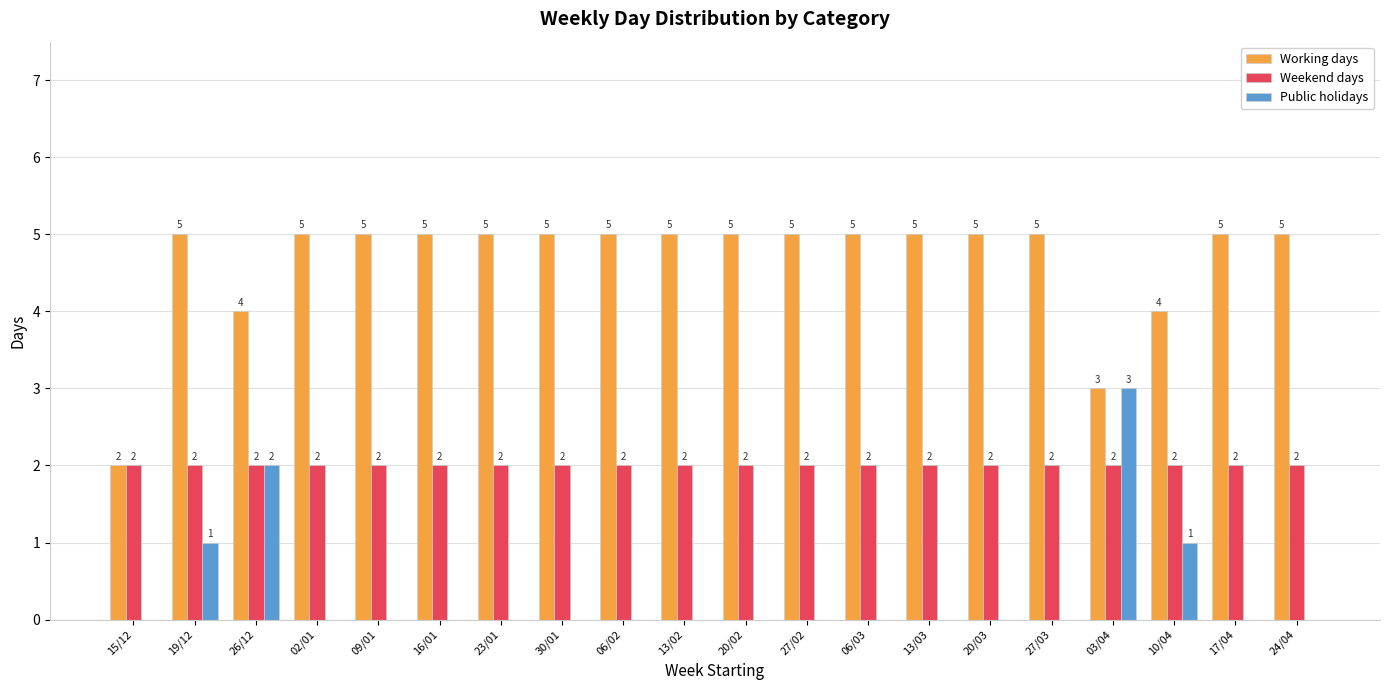

Which series has the largest total across all categories?

Working days